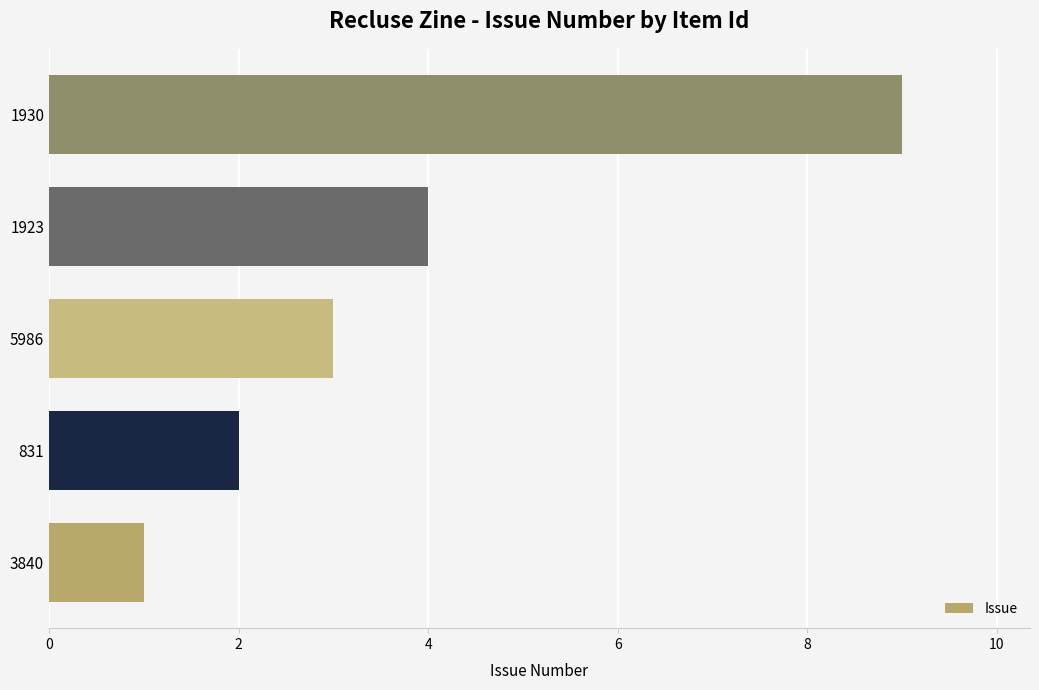

Does the chart contain stacked bars?

No